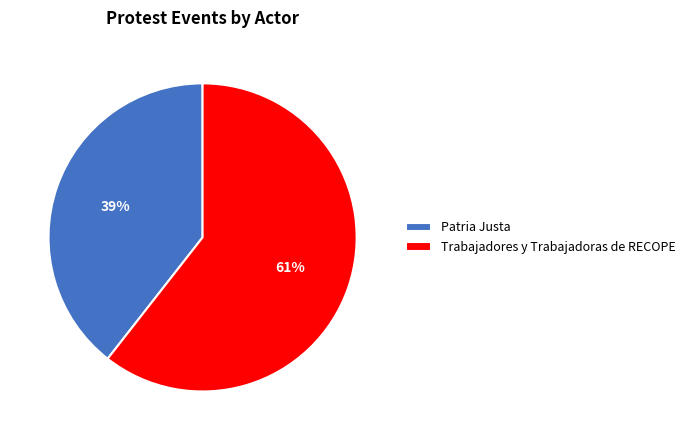

Which has a higher value, Patria Justa or Trabajadores y Trabajadoras de RECOPE?

Trabajadores y Trabajadoras de RECOPE